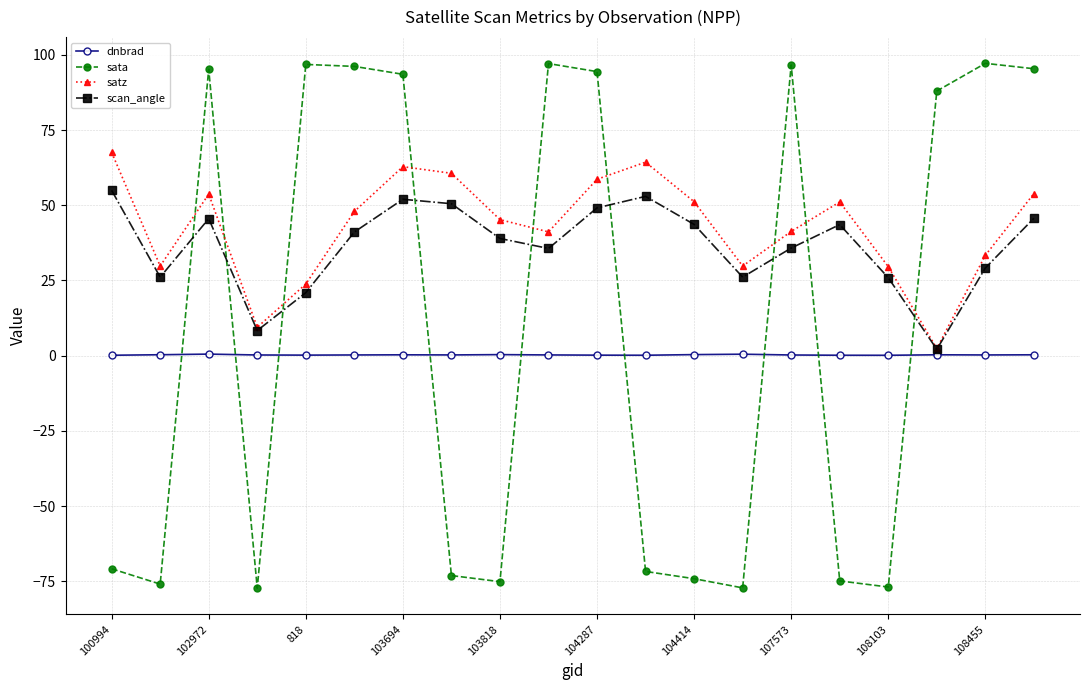

Which series has the widest spread of values?

sata